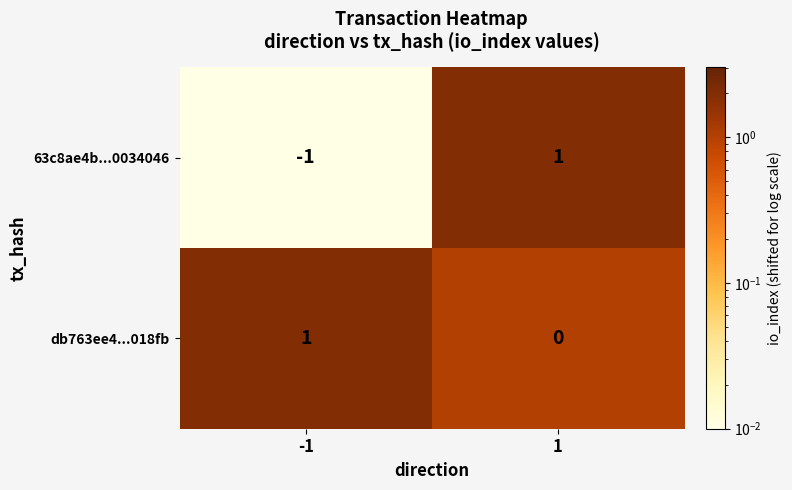

Which series has the largest total across all categories?

db763ee4...018fb